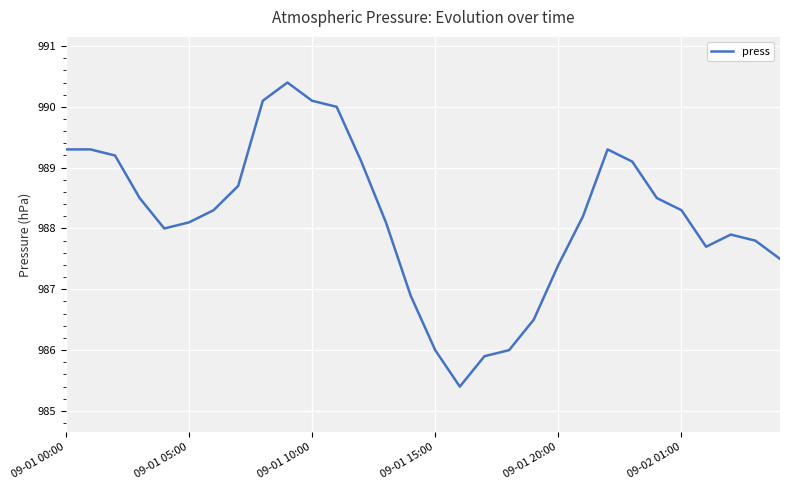

What is the difference between the maximum and minimum values?

5.0